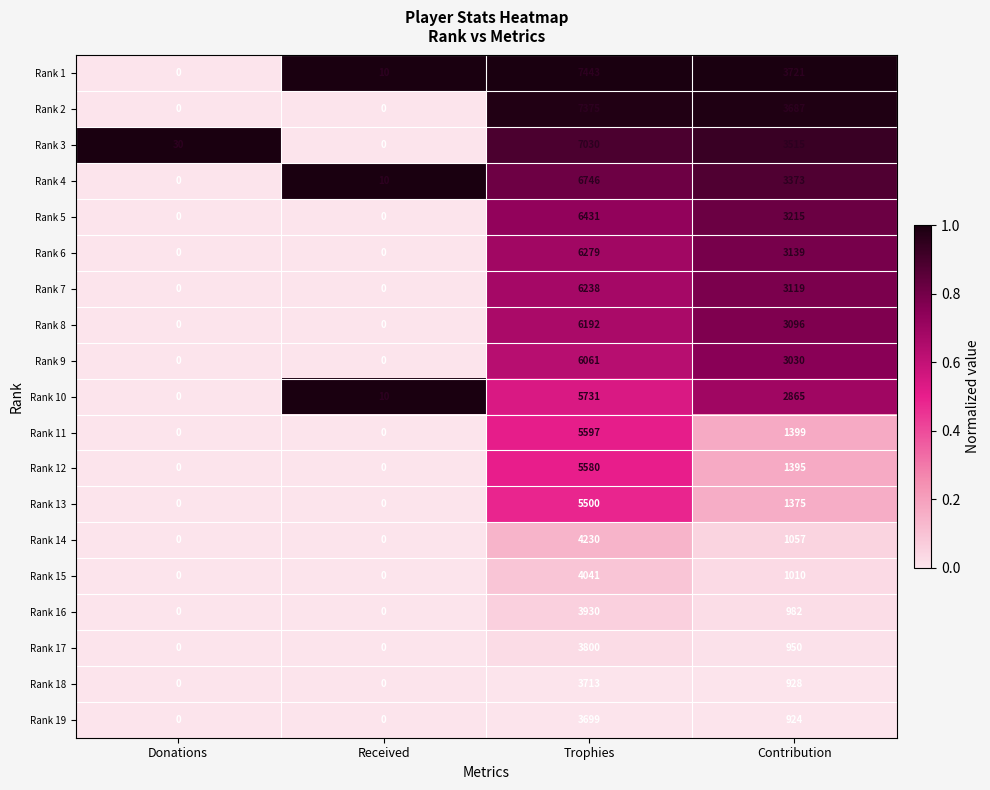

Where is Rank 10 nearest to the value 2865?

Contribution